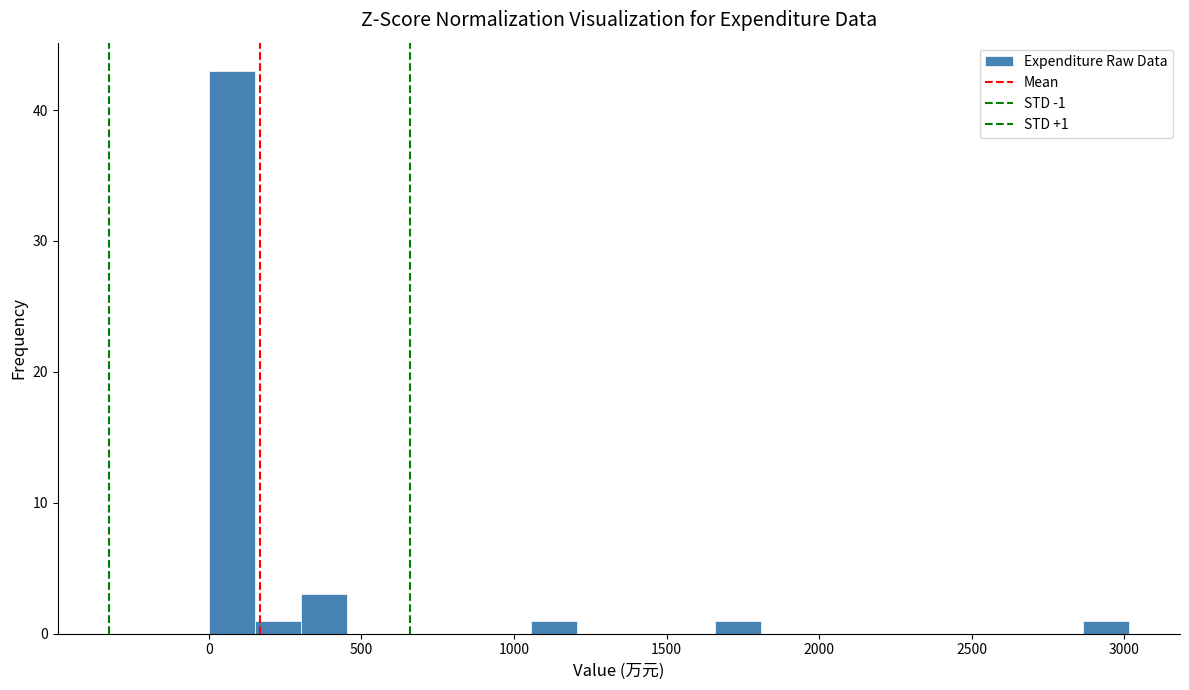

Read against the x-axis, roughly where is the centre of the tallest bar?

100